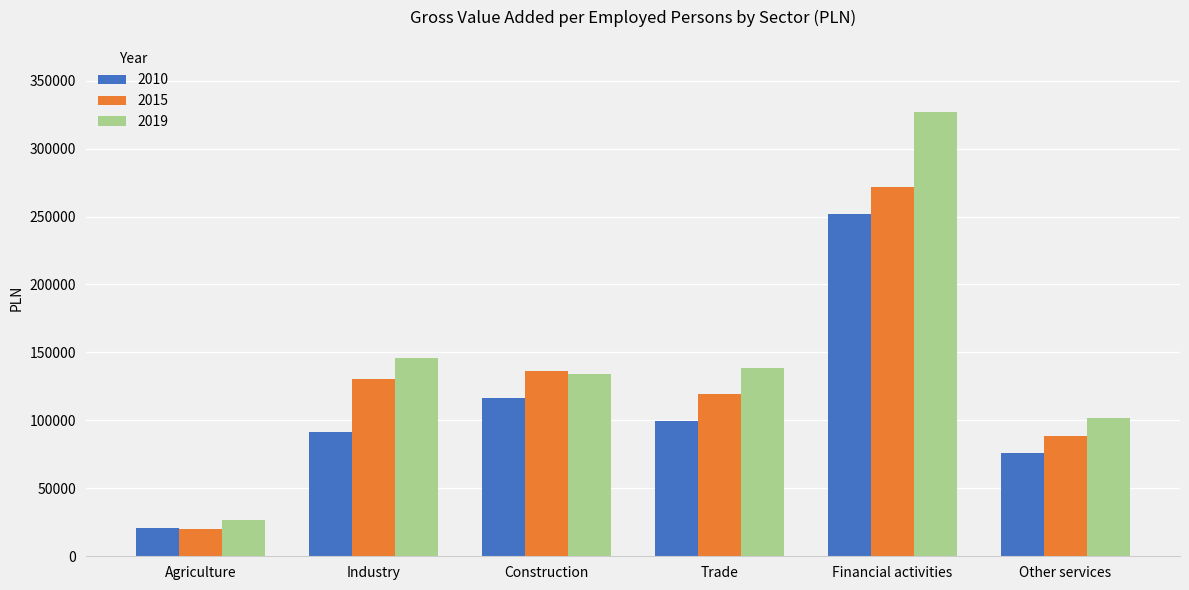

The 2010 series shows 116366 at Construction. True or false?

True